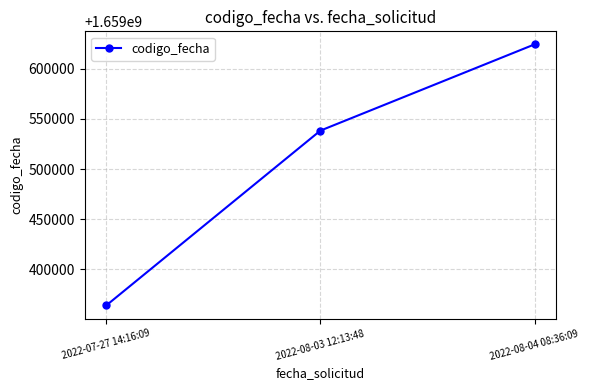

At which category does the chart reach its minimum across all series?

2022-07-27 14:16:09